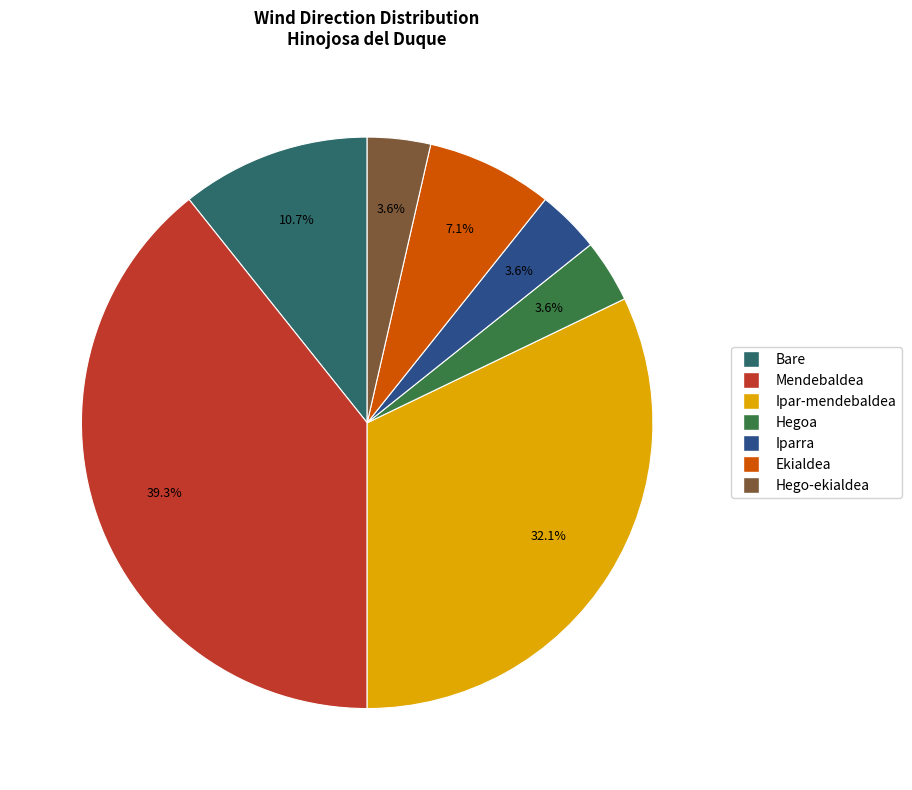

What is the ratio of the value at Ekialdea to the value at Hego-ekialdea?

2.0